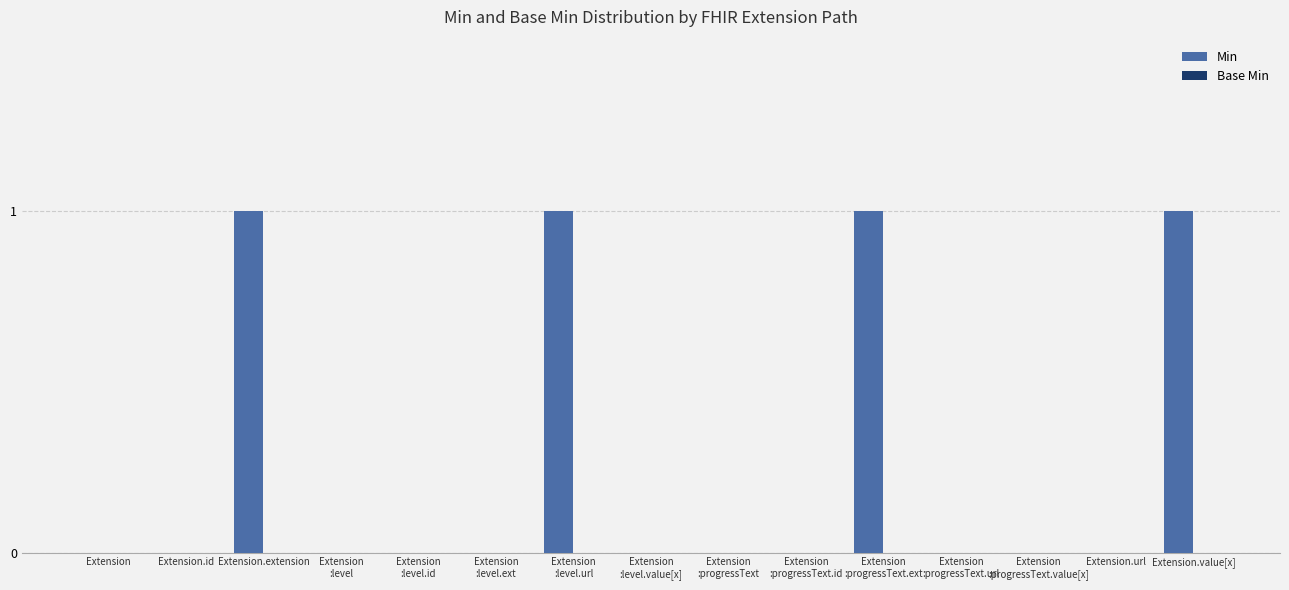

What is the sum of all values?

4